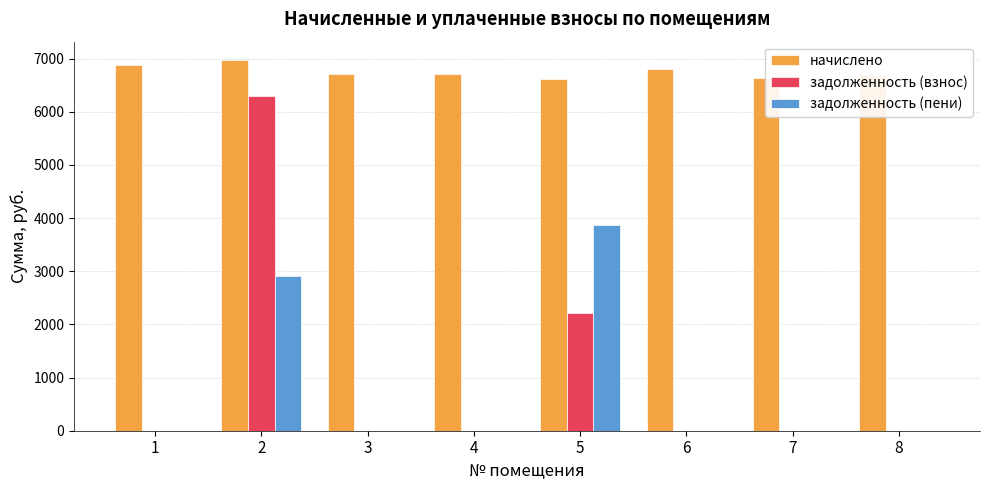

The value of задолженность (пени) at 3 is 0.0. True or false?

True